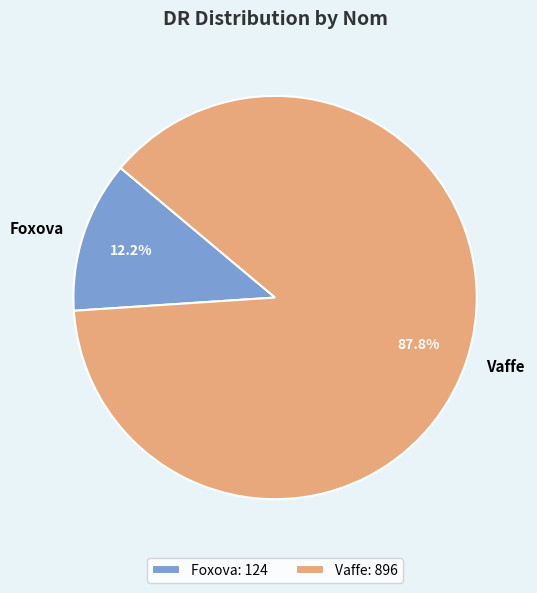

What percentage do Foxova and Vaffe together represent?

100.0%